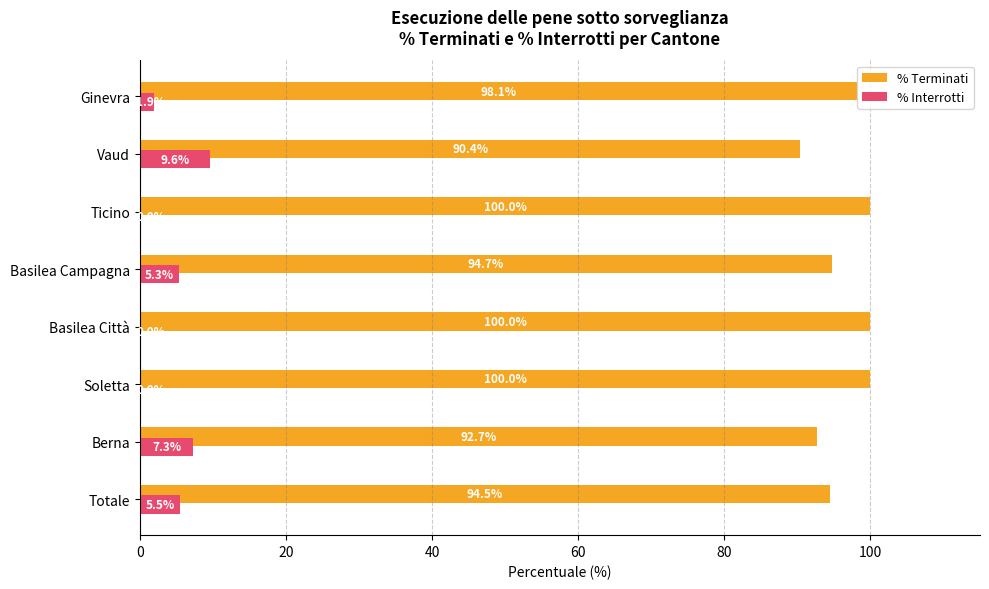

At which label does % Interrotti reach its peak?

Vaud